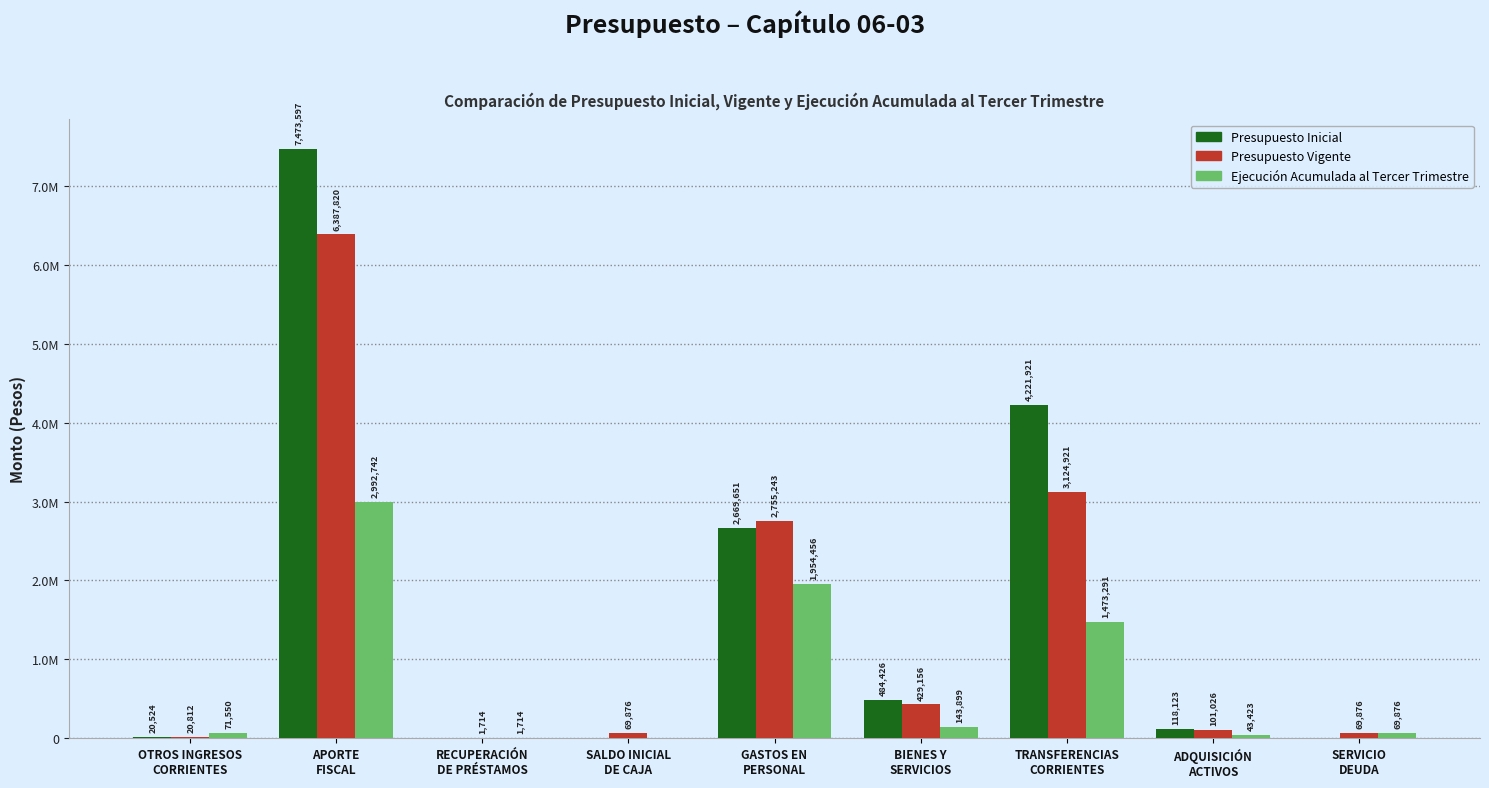

What are all the series names shown in the legend?

Presupuesto Inicial, Presupuesto Vigente, Ejecución Acumulada al Tercer Trimestre